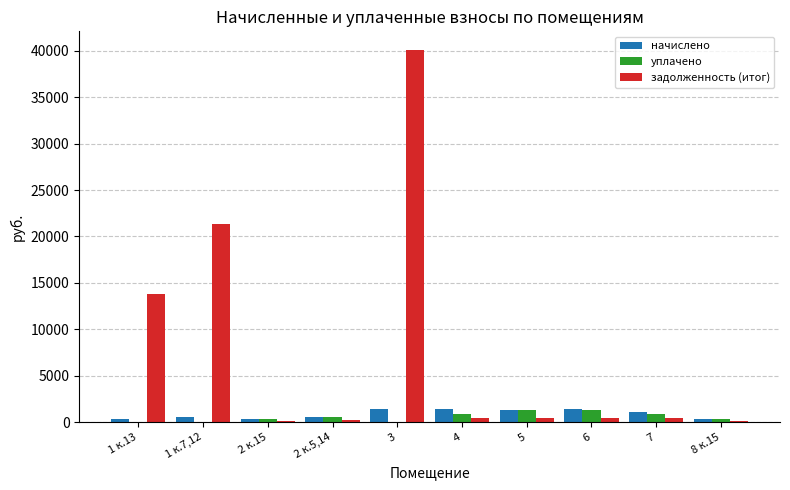

What is the greatest value displayed?

40082.7